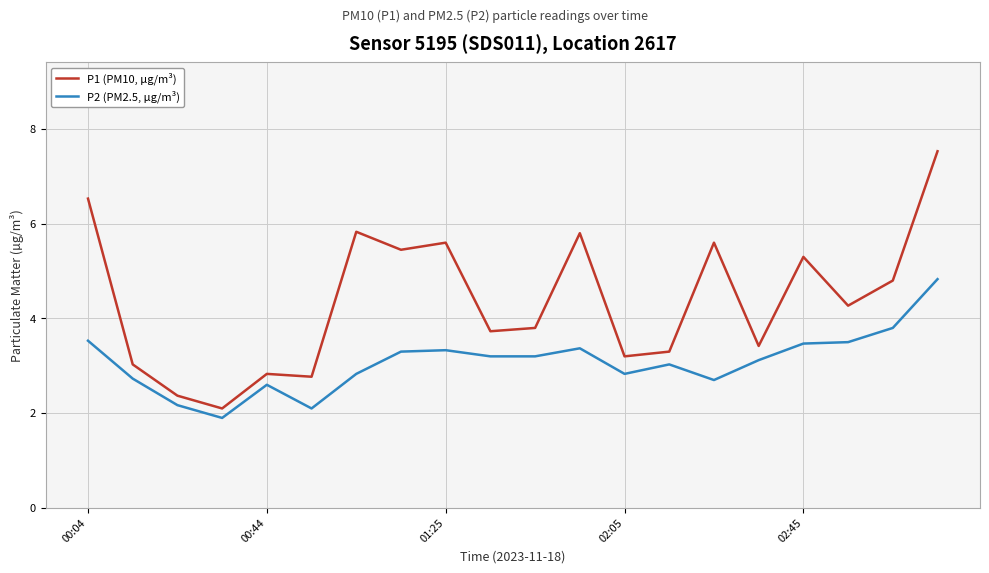

Rank the series by their maximum value, from highest to lowest.

P1 (PM10, µg/m³), P2 (PM2.5, µg/m³)